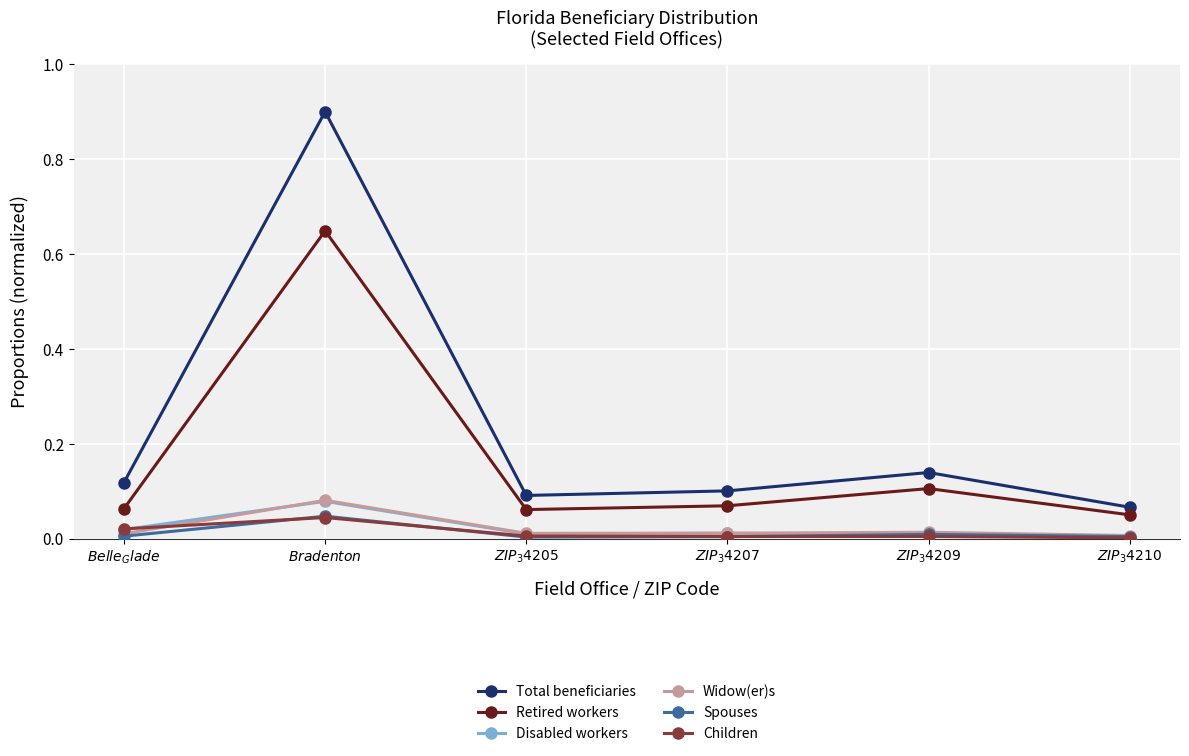

How many interior local peaks does the Spouses series have?

2